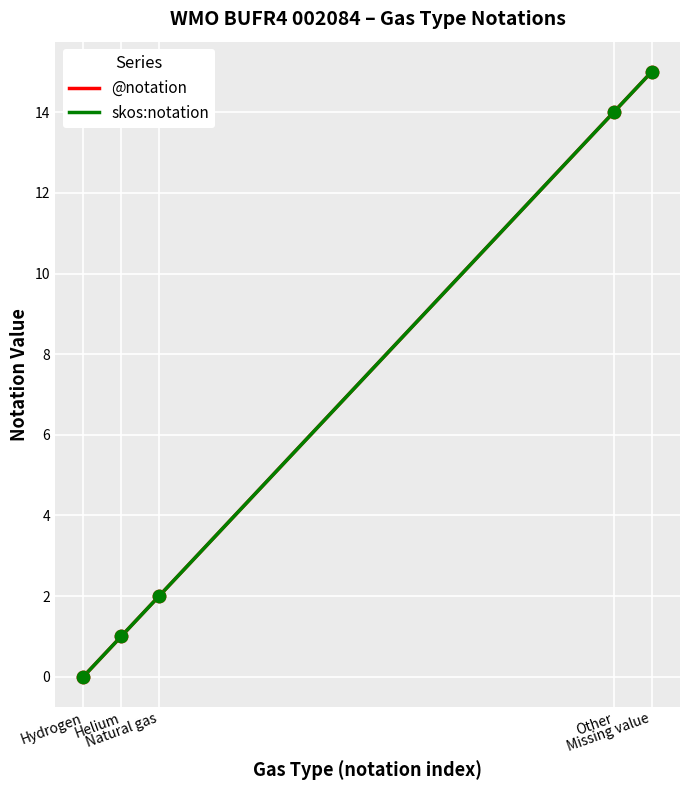

Which series reaches the minimum Y coordinate?

@notation